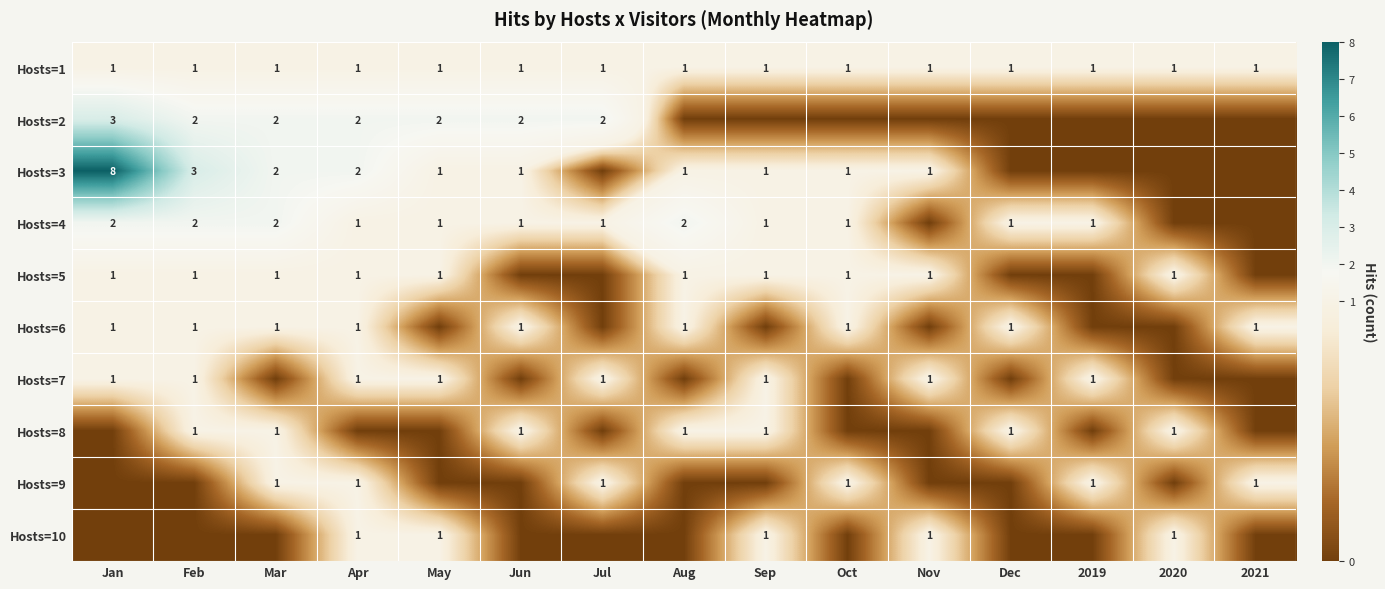

Is it true that Hosts=3 equals 1 at Nov?

True